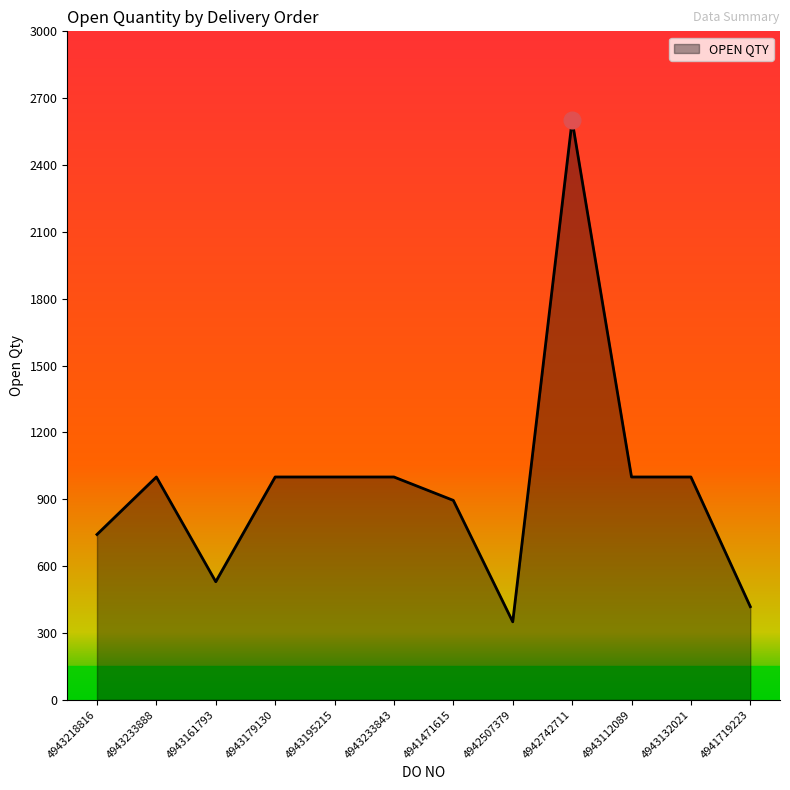

Approximately how many times larger is the value at 4943233843 compared to 4943161793?

1.9